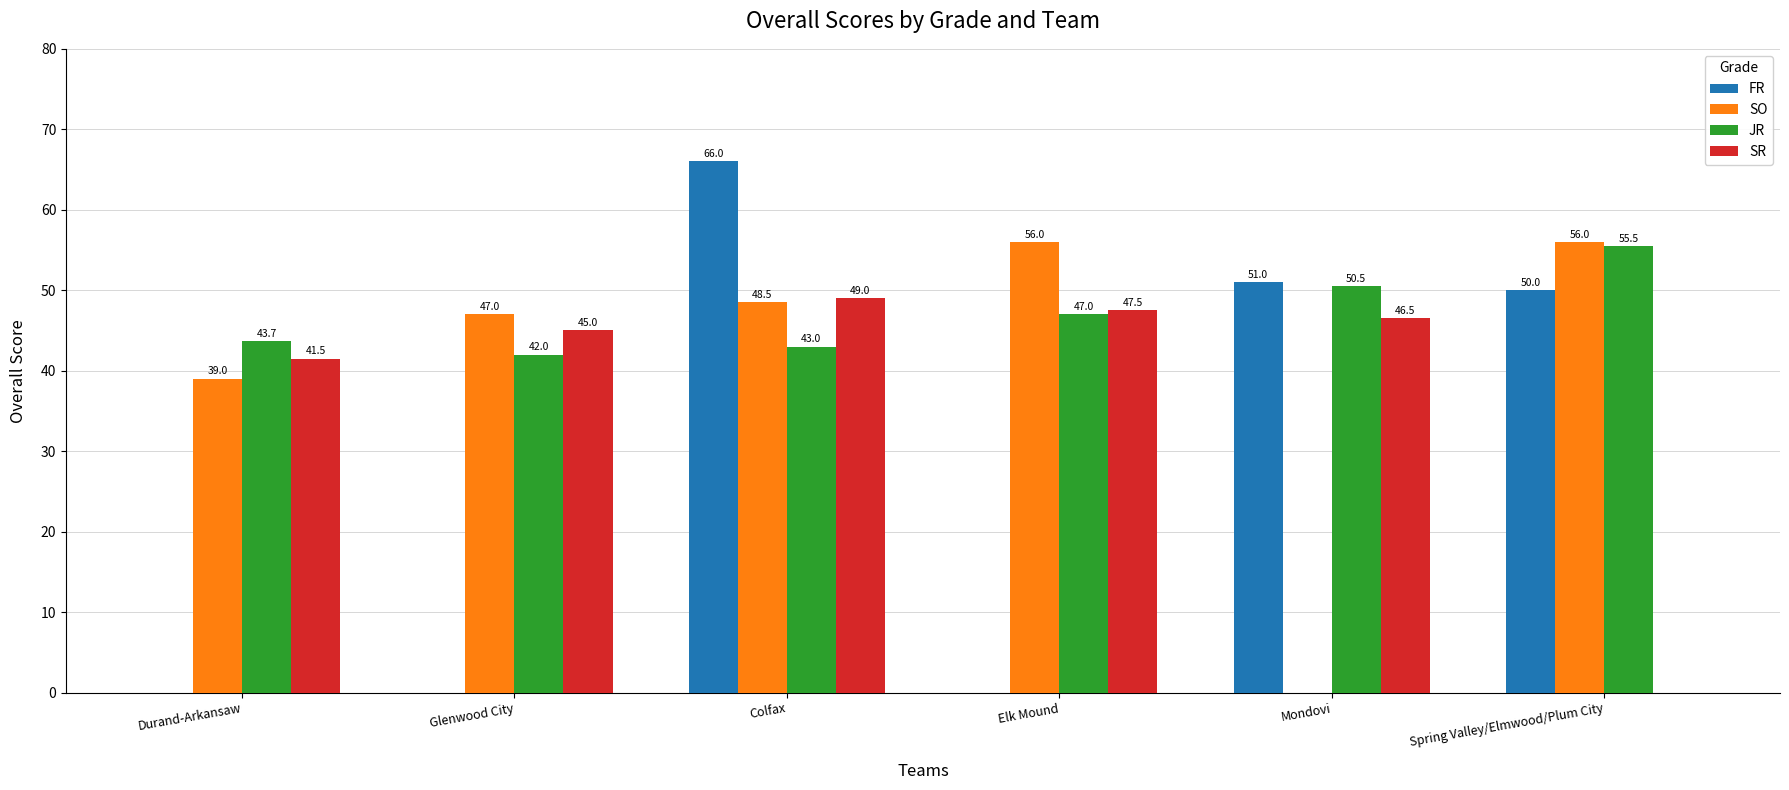

What is the sum of all SO values?

246.5